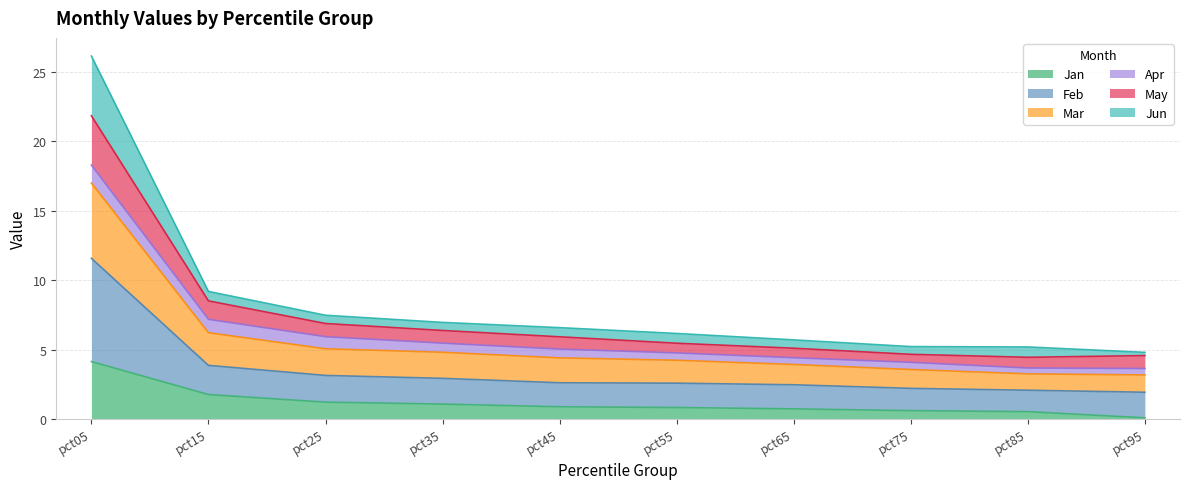

At which category is the sum across all series the highest?

pct05